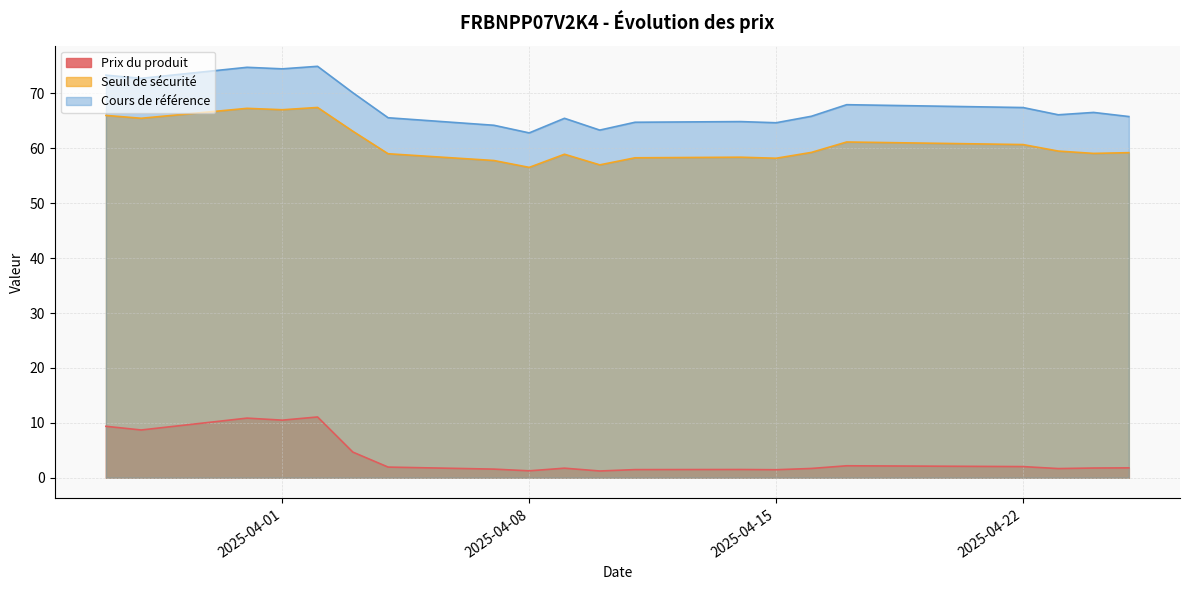

At how many categories does at least one series exceed 15?

20